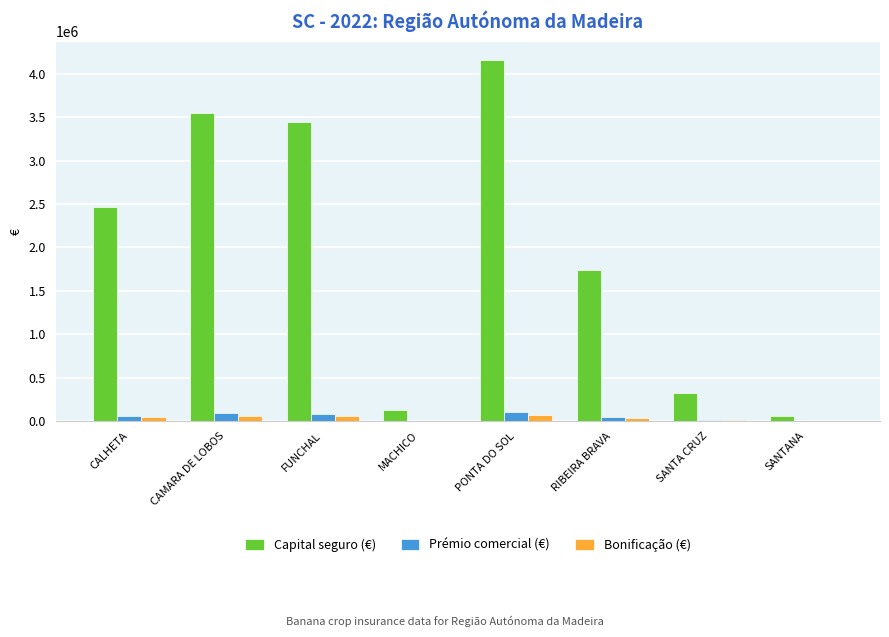

How many groups of bars are there?

8